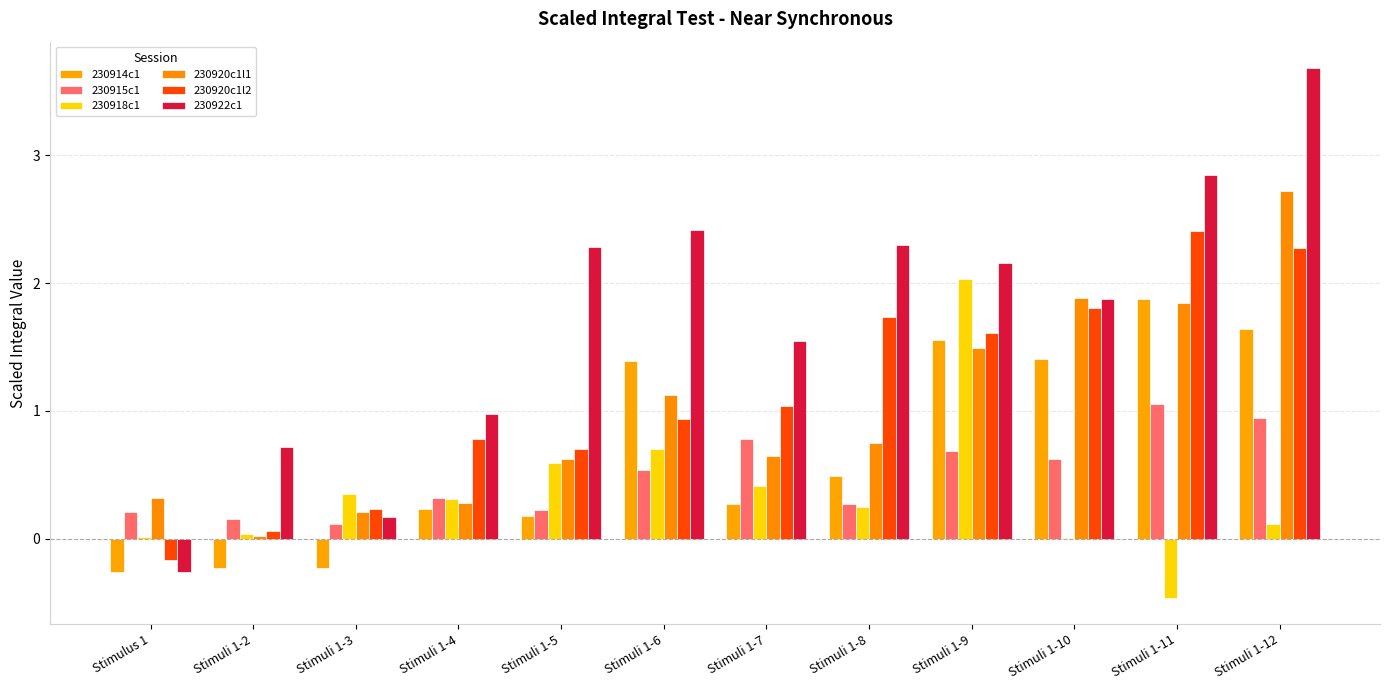

What is the highest value of the 230914c1 series?

1.9